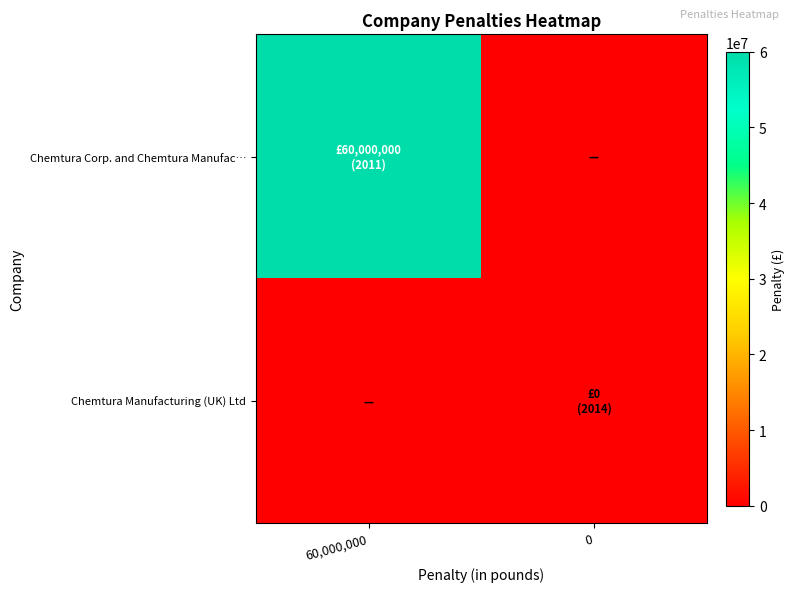

How many distinct data groups are displayed?

2